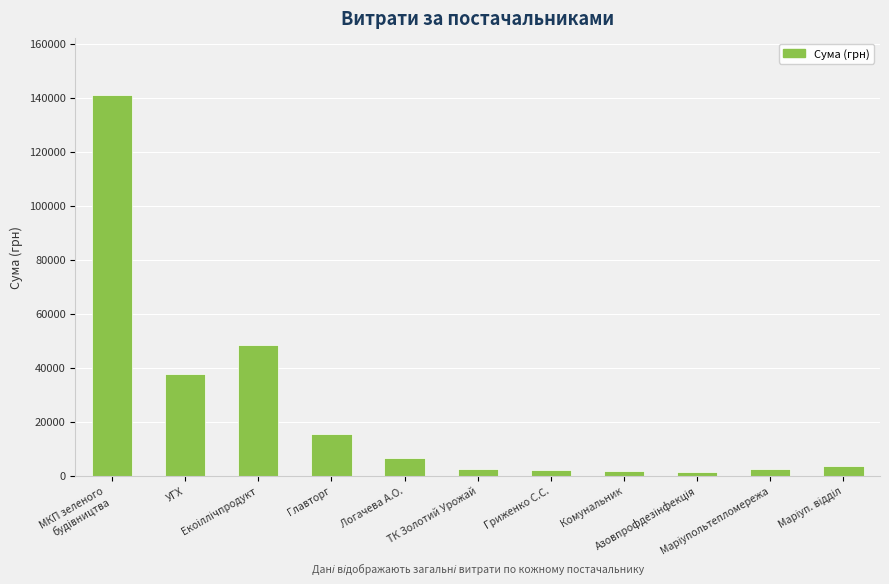

What is the average value?

23877.4